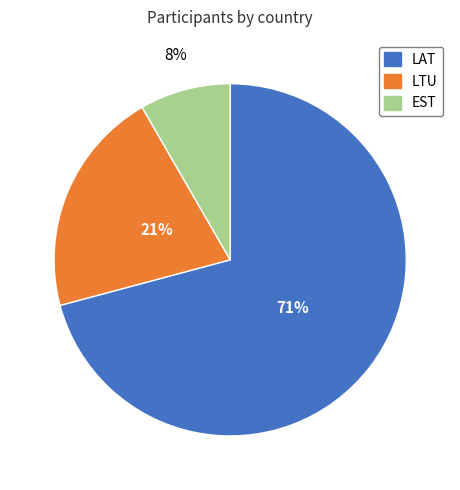

Approximately how many times larger is the value at LAT compared to LTU?

3.4